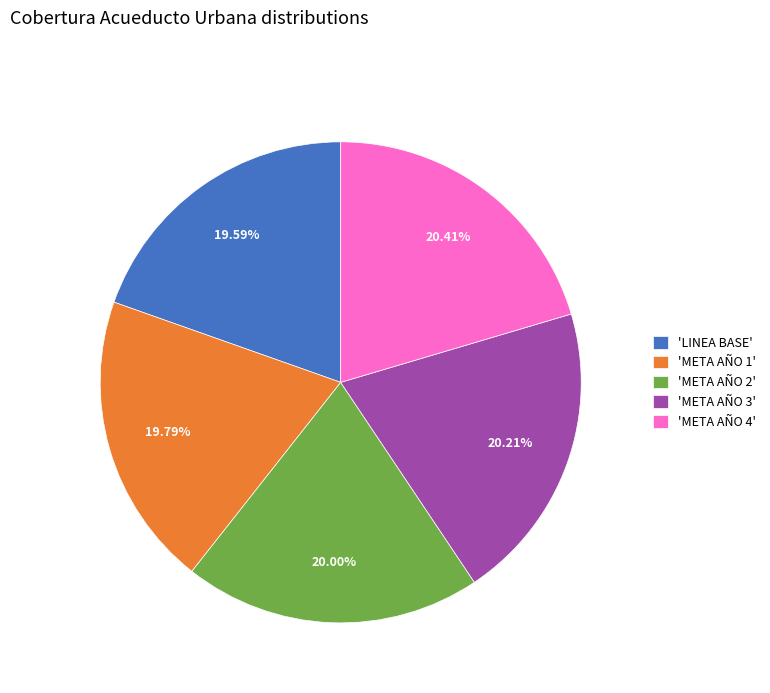

Combined, do 'META AÑO 3' and 'META AÑO 1' account for over 50%?

No